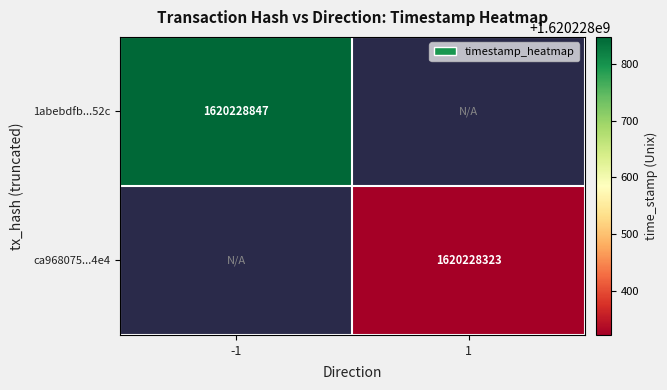

List the series in order of their peak value, highest first.

1abebdfb5895f626f84b2431caf7385df2b852c, ca96807574f51ca045fc46364aa2c778608f1e4